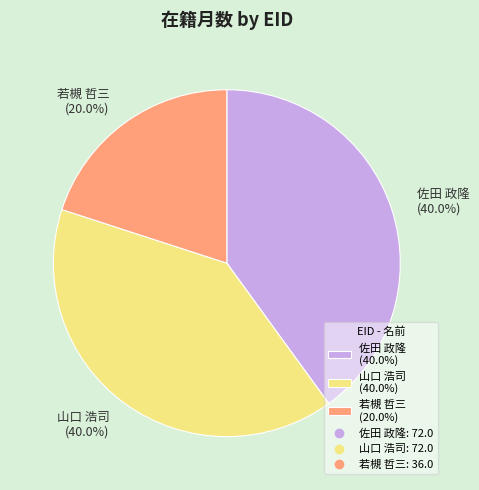

Which slice is the smallest?

若槻 哲三 (20.0%)